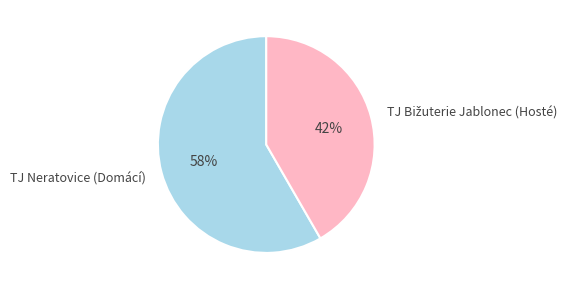

Does any single category account for the majority?

Yes